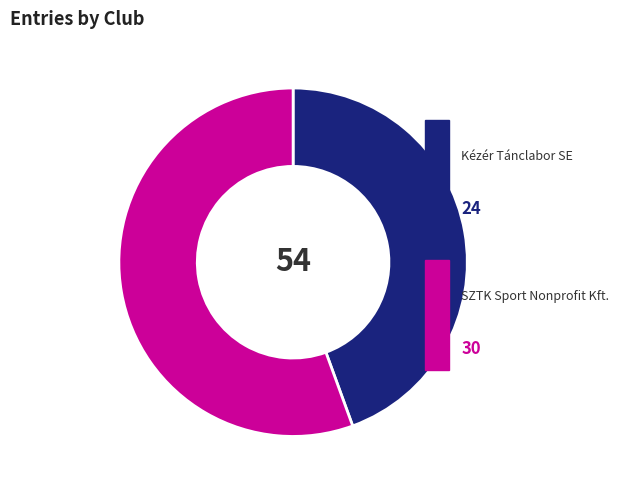

Is there a majority slice in this chart?

Yes